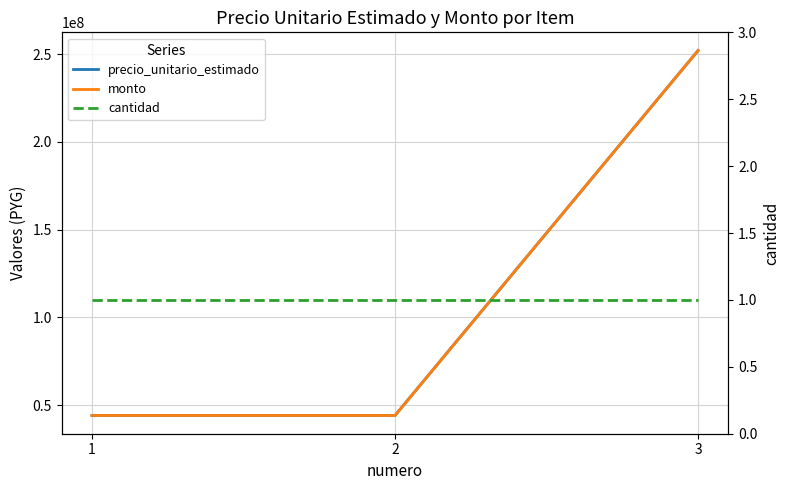

Reading left to right, transcribe all the data shown in this chart.

precio_unitario_estimado: 44200000	44200000	252000000
monto: 44200000	44200000	252000000
cantidad: 1	1	1